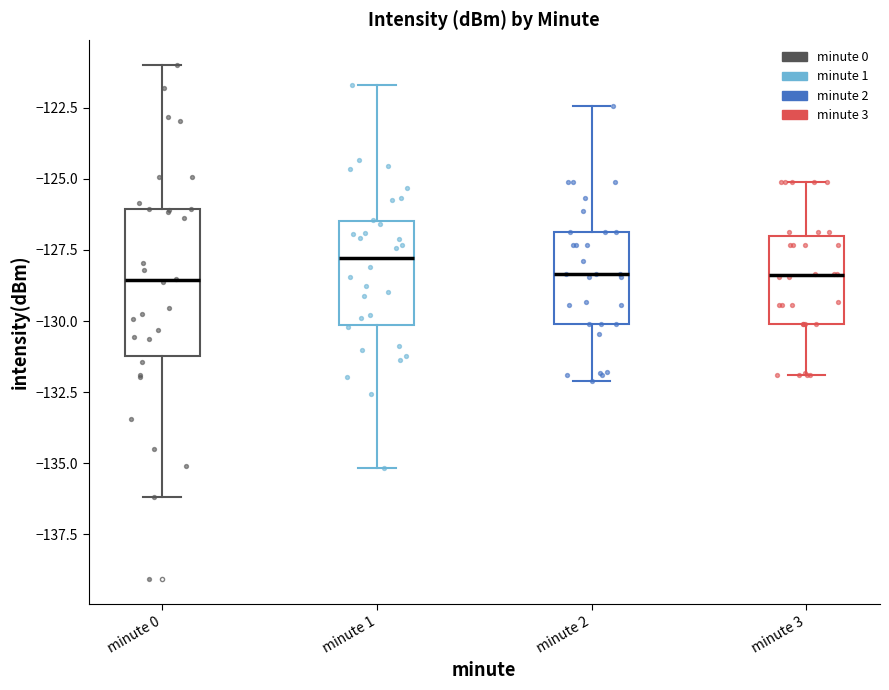

Reading left to right, read every box against the y-axis: the position of its median line, the range the box covers, and the ends of its whiskers. The values are not printed on the chart, so give them approximately, as read against the axis.

minute 0: median -128.5, box -131.0 to -126.0, whiskers -136.0 to -121.0
minute 1: median -128.0, box -130.0 to -126.5, whiskers -135.0 to -121.5
minute 2: median -128.5, box -130.0 to -127.0, whiskers -132.0 to -122.5
minute 3: median -128.5, box -130.0 to -127.0, whiskers -132.0 to -125.0